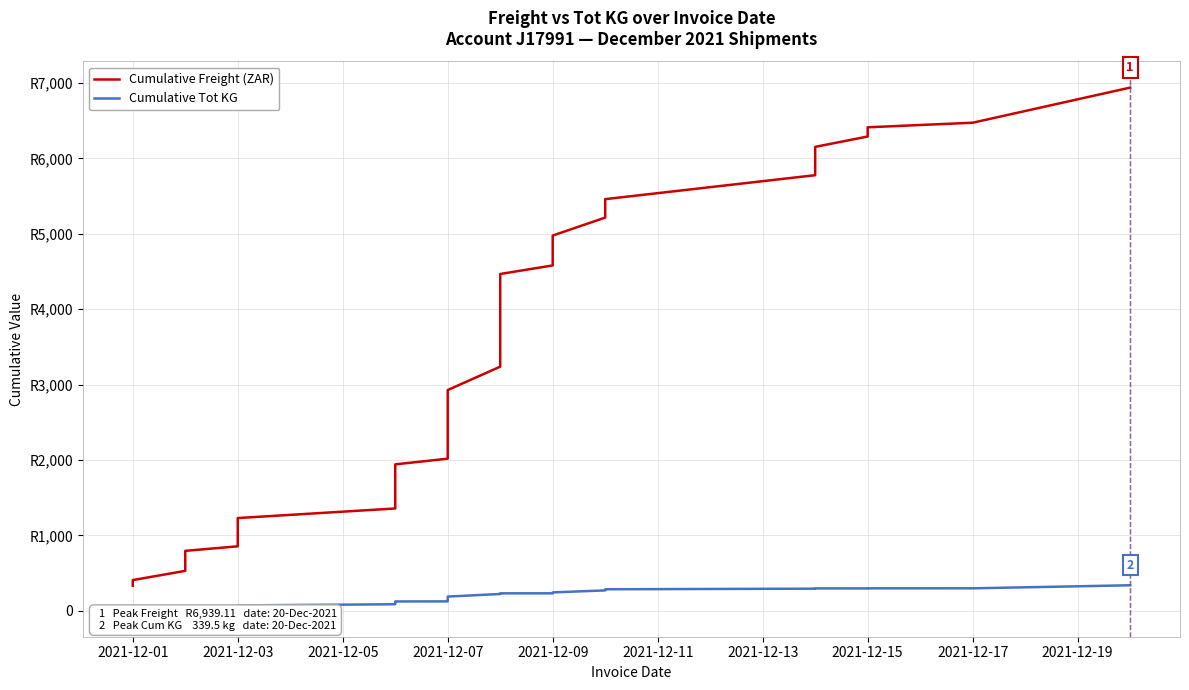

What are all the series names shown in the legend?

Cumulative Freight (ZAR), Cumulative Tot KG